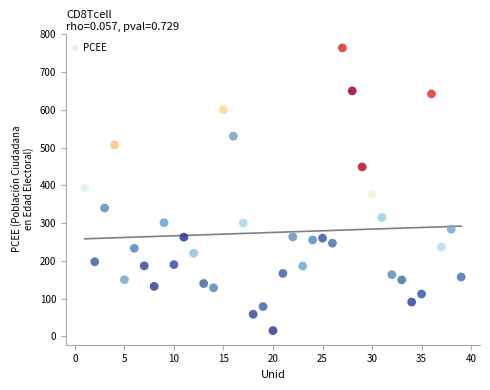

What is the range of X values (max minus min)?

38.0